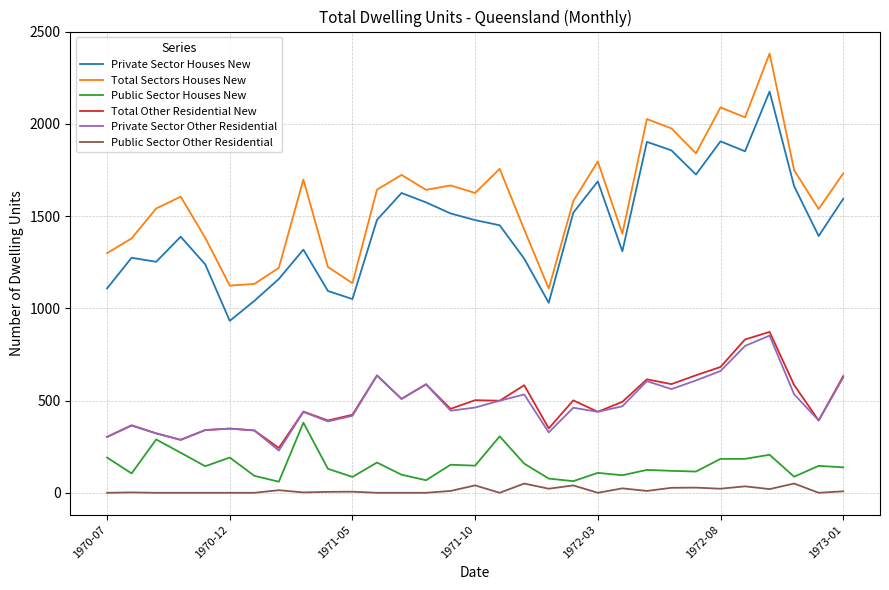

Does the chart display data point markers on the line(s)?

No